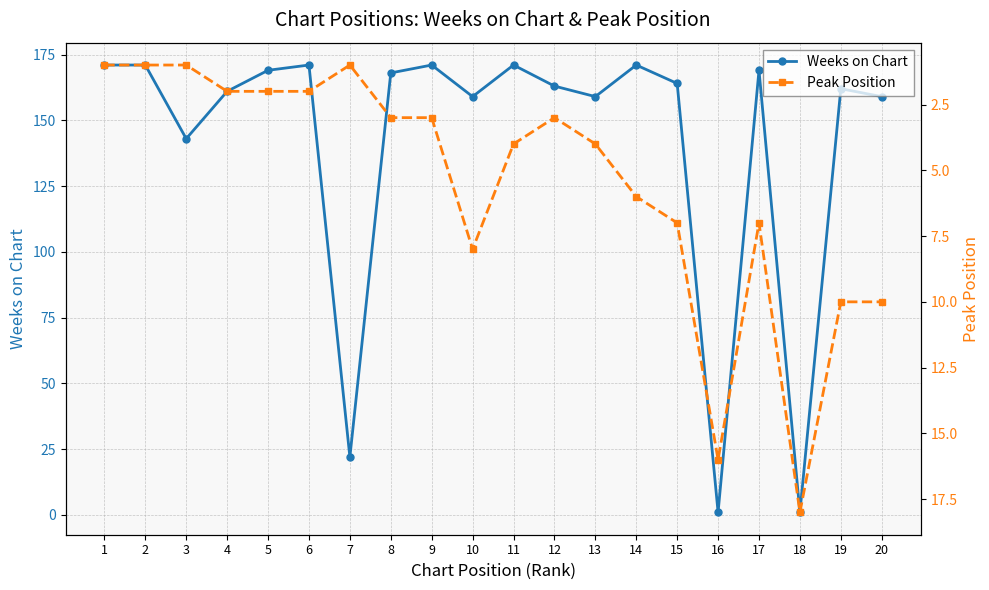

Rank the series by their average value, from lowest to highest.

Peak Position, Weeks on Chart